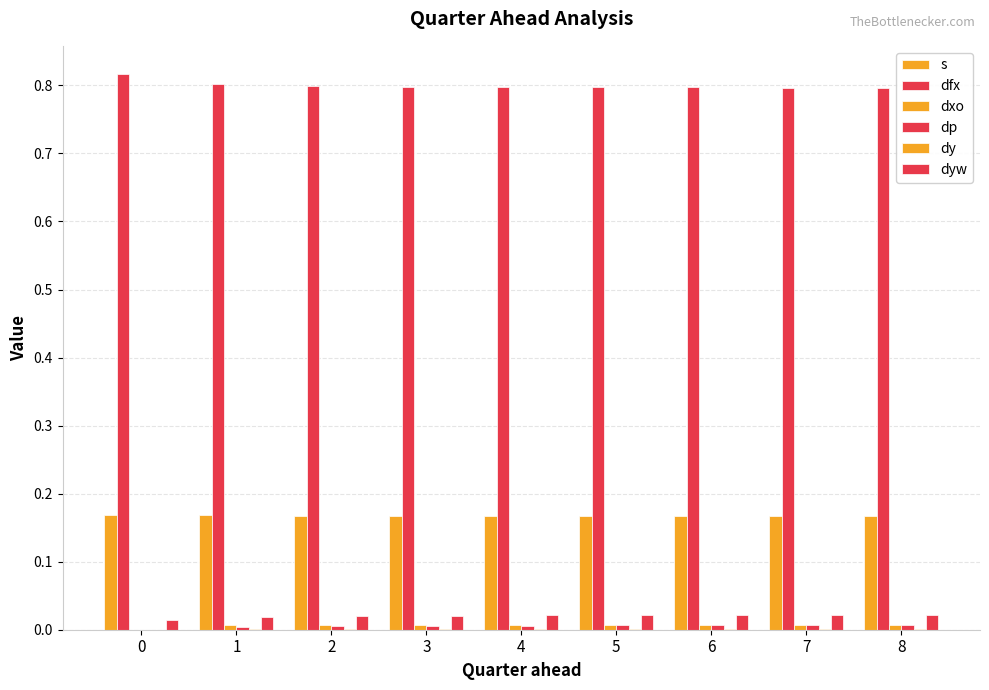

How many groups of bars are there?

9